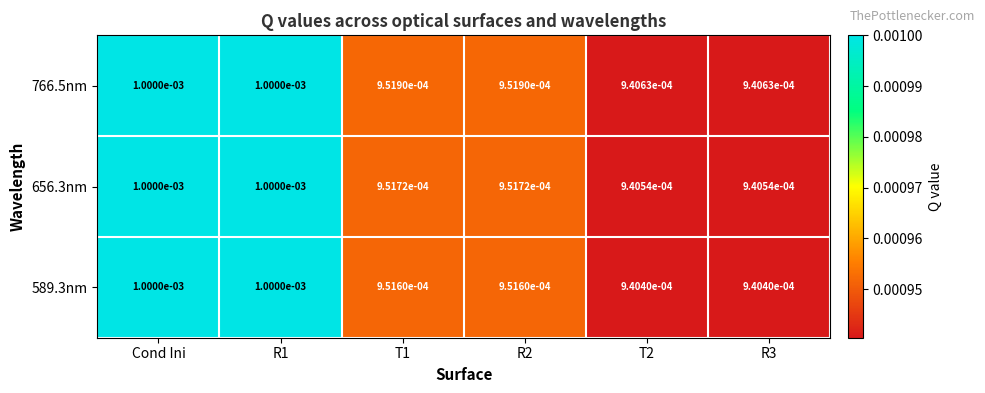

Rank the series by their maximum value, from lowest to highest.

589.3nm, 766.5nm, 656.3nm